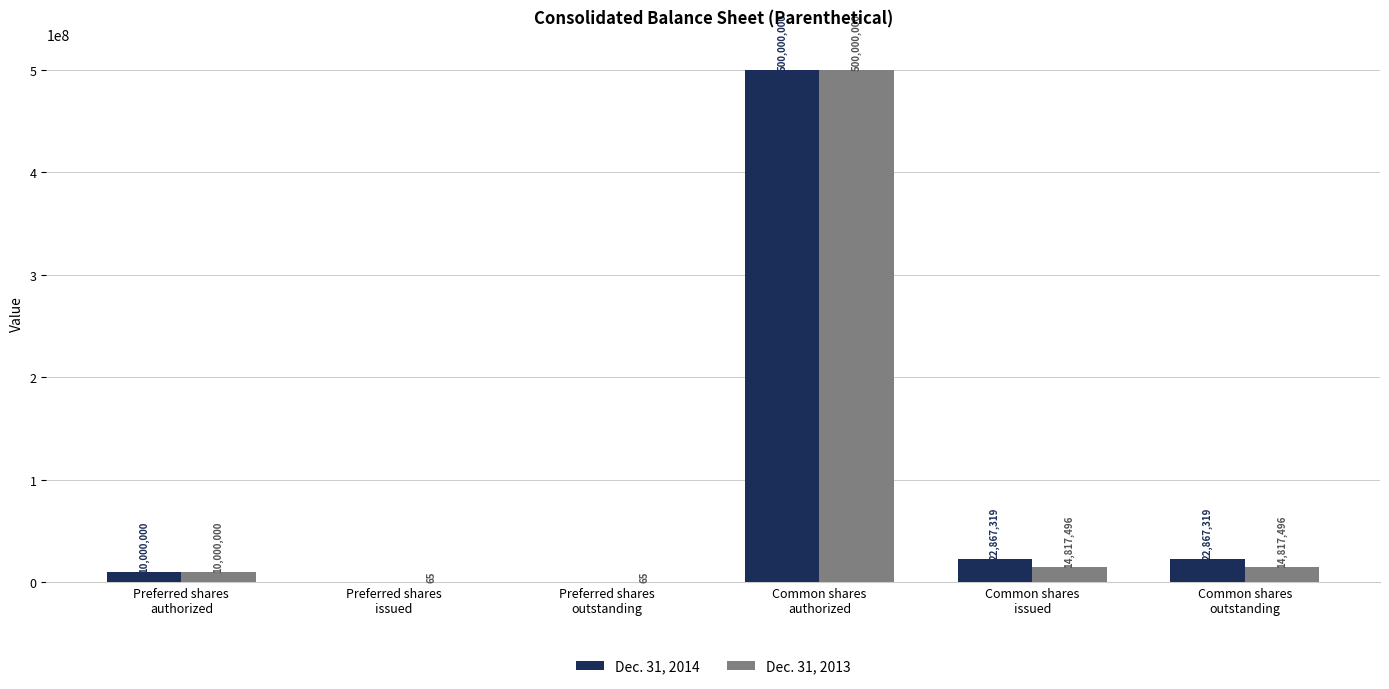

Reading left to right, transcribe all the data shown in this chart.

Dec. 31, 2014: Preferred shares
authorized=10000000	Preferred shares
issued=0	Preferred shares
outstanding=0	Common shares
authorized=500000000	Common shares
issued=22867319	Common shares
outstanding=22867319
Dec. 31, 2013: Preferred shares
authorized=10000000	Preferred shares
issued=65	Preferred shares
outstanding=65	Common shares
authorized=500000000	Common shares
issued=14817496	Common shares
outstanding=14817496